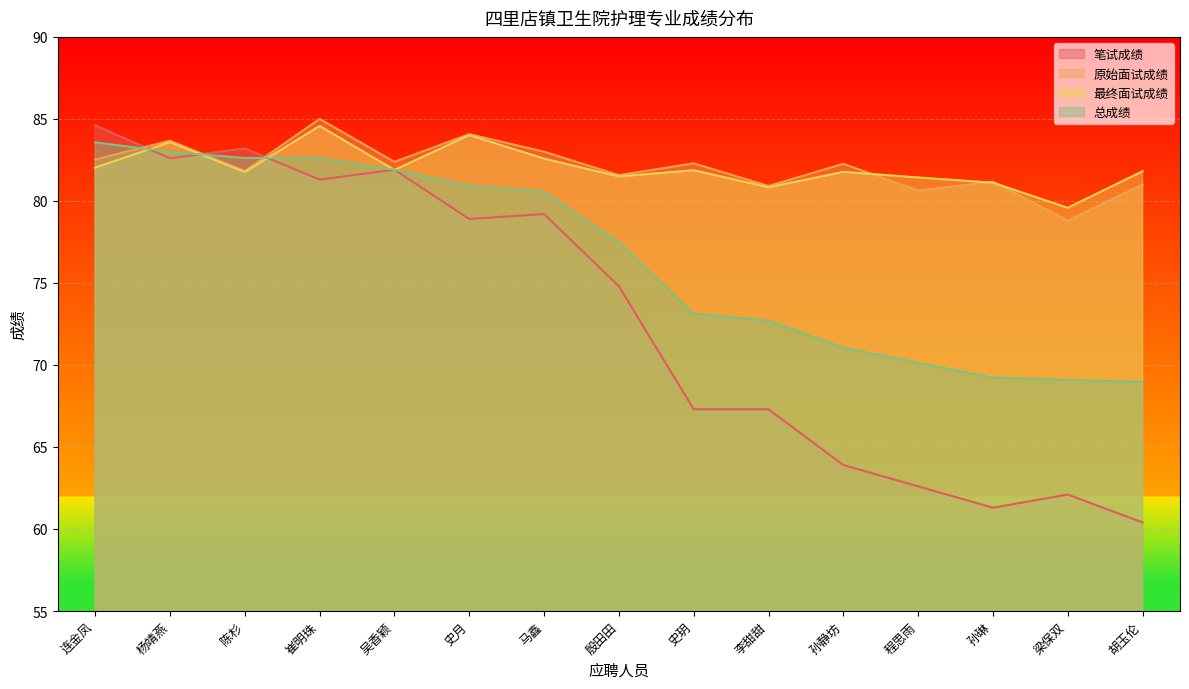

Reading right to left, list all the values displayed in this chart.

笔试成绩: 60.4	62.1	61.3	62.6	63.9	67.3	67.3	74.8	79.2	78.9	81.9	81.3	83.2	82.6	84.6
原始面试成绩: 81.0	78.8	81.2	80.6	82.3	80.9	82.3	81.6	83.0	84.1	82.4	85.0	81.8	83.7	82.5
最终面试成绩: 81.8	79.6	81.1	81.4	81.8	80.8	81.9	81.5	82.6	84.0	81.9	84.6	81.8	83.6	82.0
总成绩: 69.0	69.1	69.2	70.1	71.0	72.7	73.1	77.5	80.5	80.9	81.9	82.6	82.6	83.0	83.6